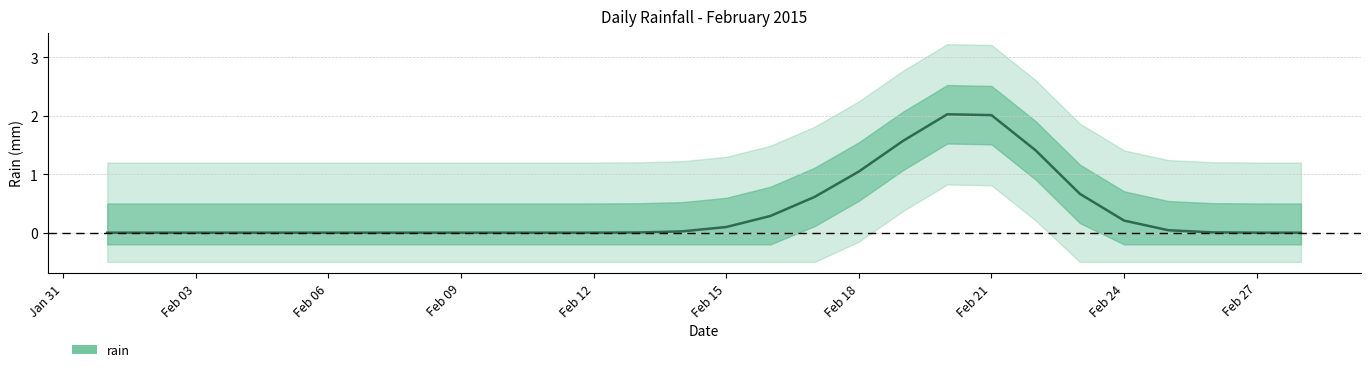

At which label is rain closest to 1?

Feb 18